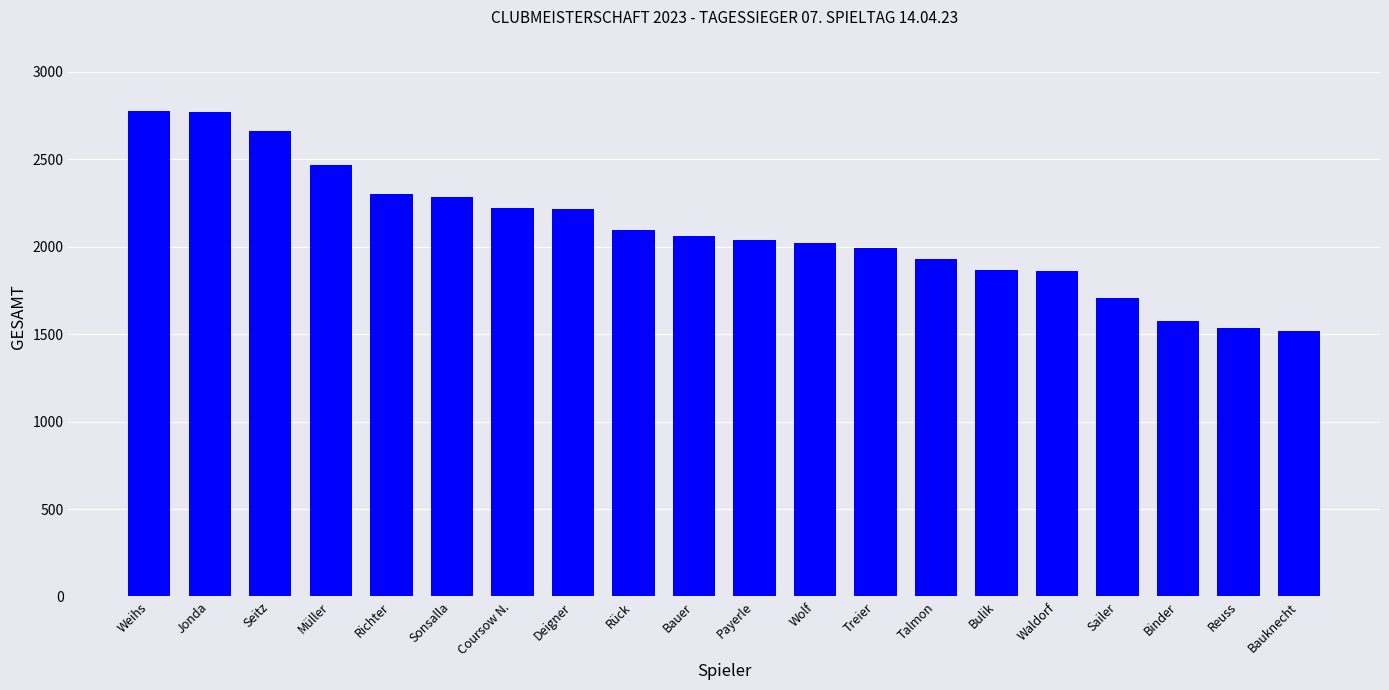

What is the smallest value displayed?

1516